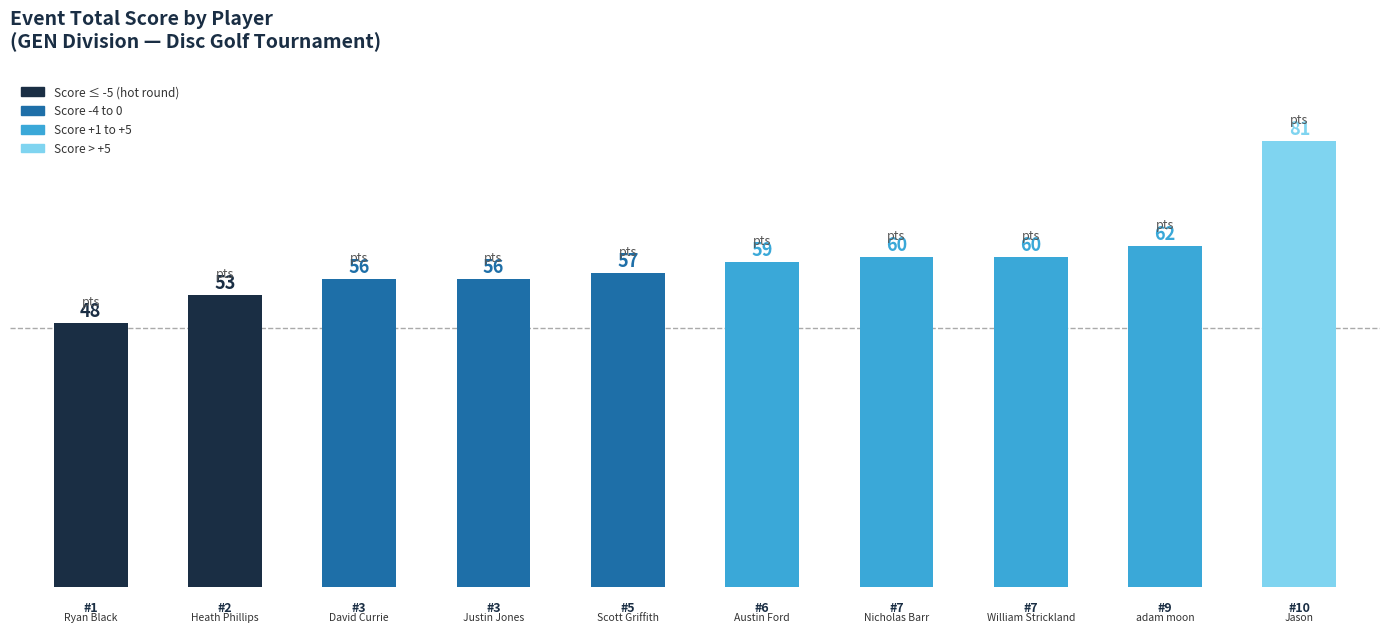

What is the smallest value displayed?

48